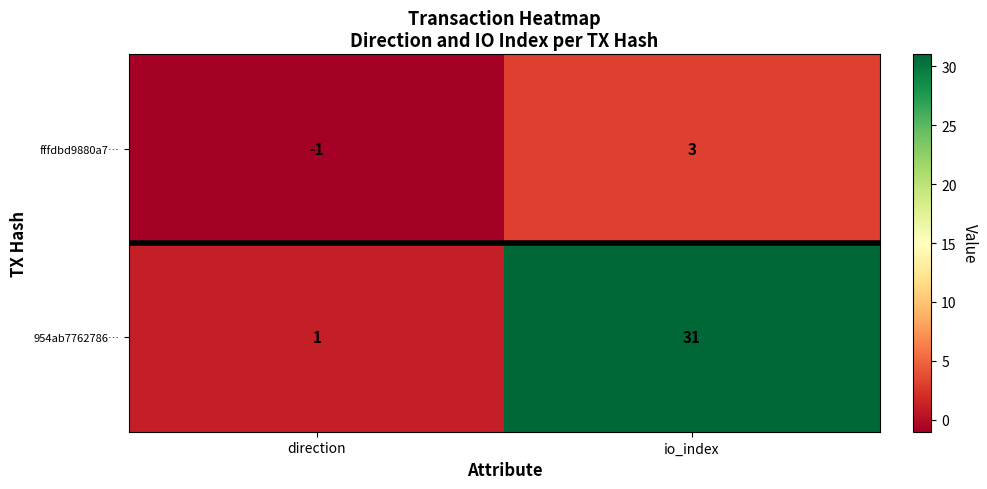

Rank the series by their maximum value, from highest to lowest.

954ab7762786…, fffdbd9880a7…